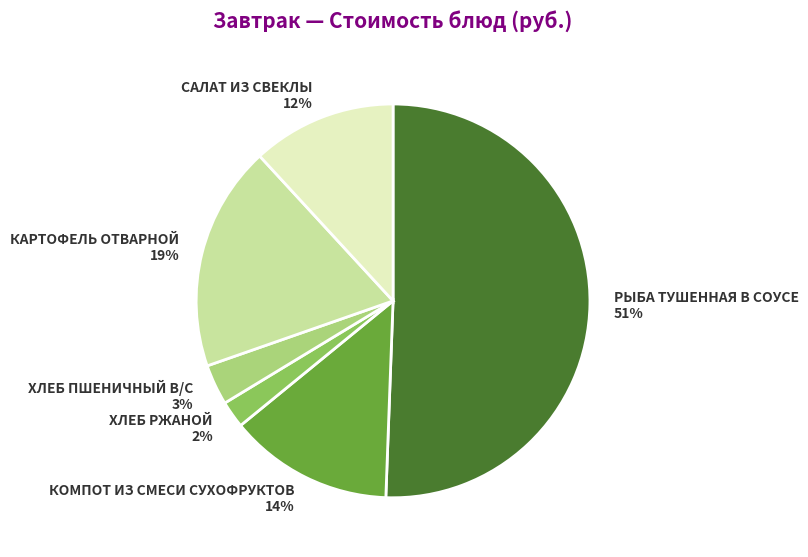

To the nearest percent, what percentage of the pie is КОМПОТ ИЗ СМЕСИ СУХОФРУКТОВ?

14%